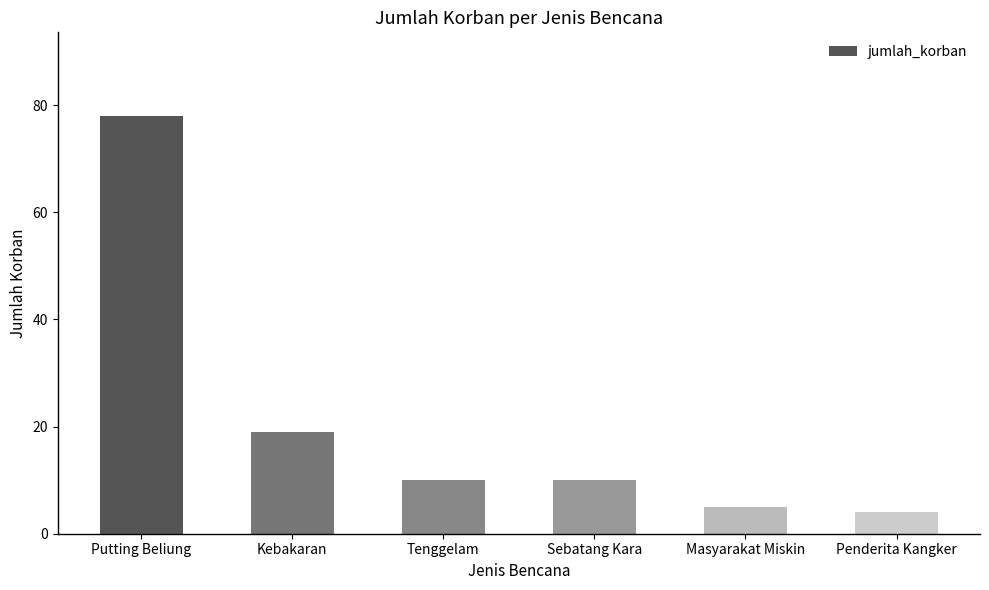

Is it true that the value at Kebakaran is 19?

True